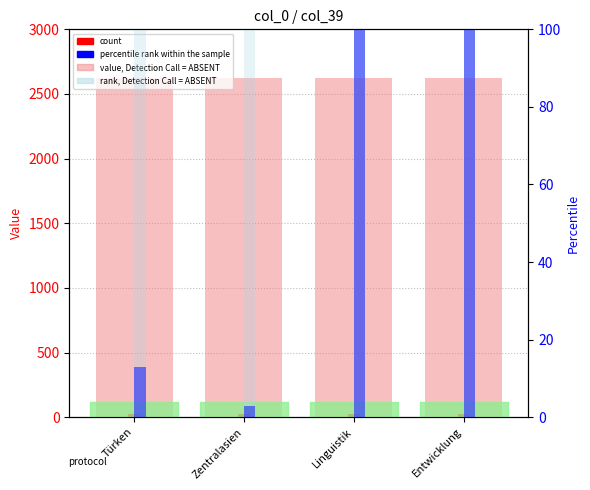

Are the bars horizontal?

No